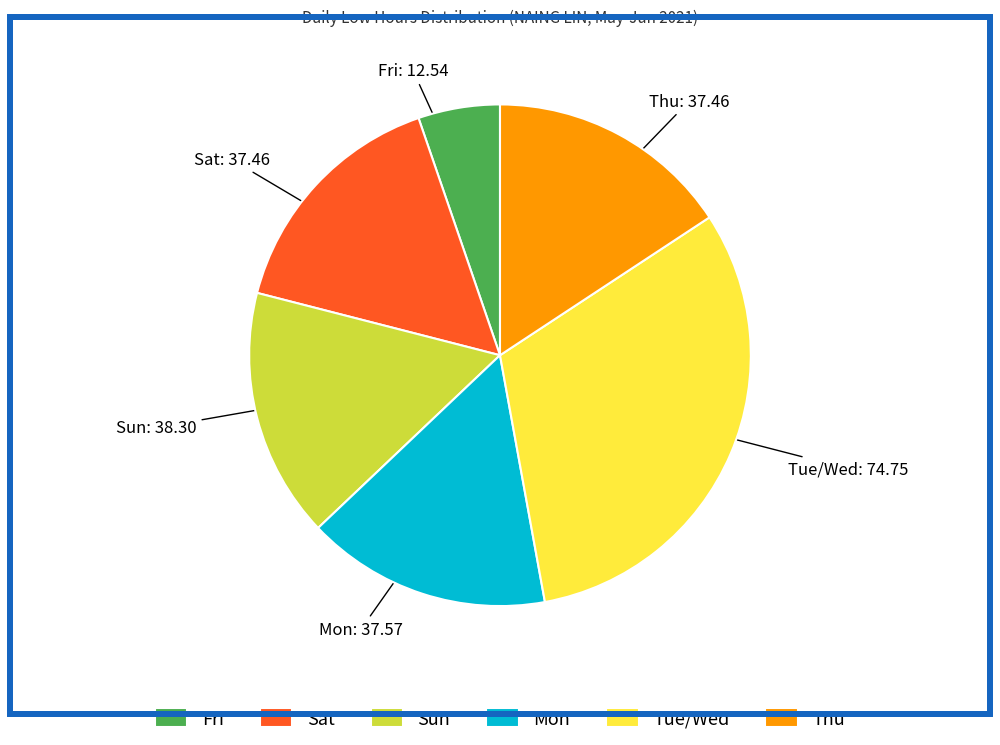

Between Sun and Tue/Wed, which is larger?

Tue/Wed